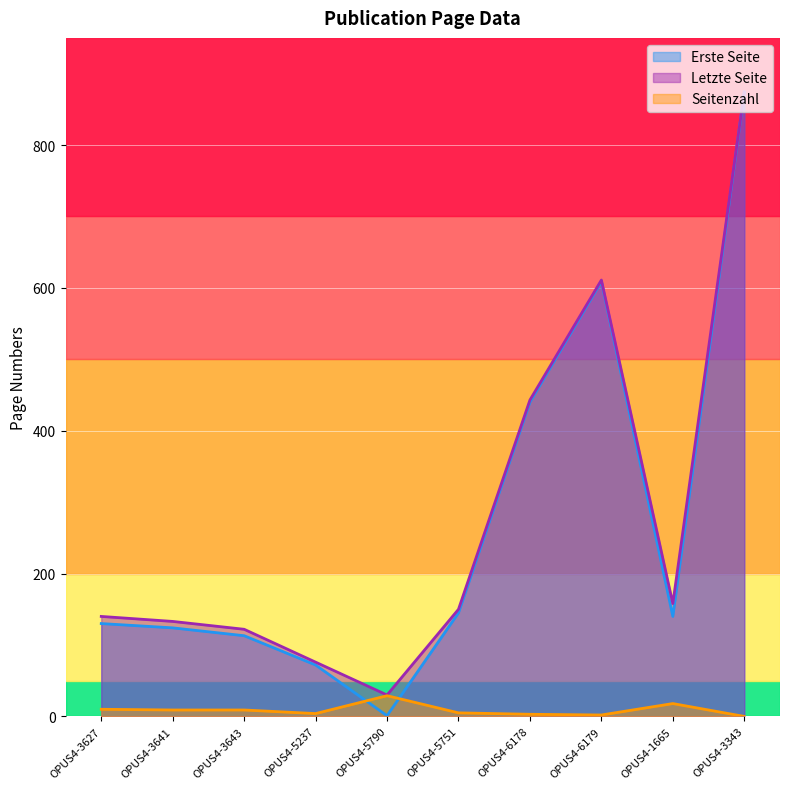

Which category has the highest value across all series?

OPUS4-3343